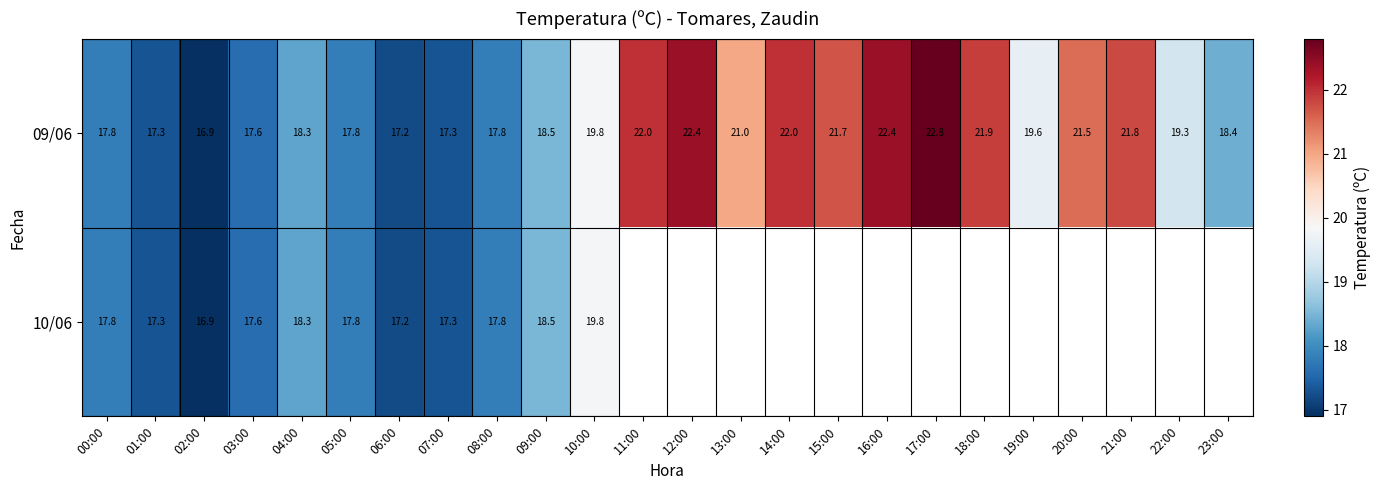

At which category does the chart reach its minimum across all series?

02:00